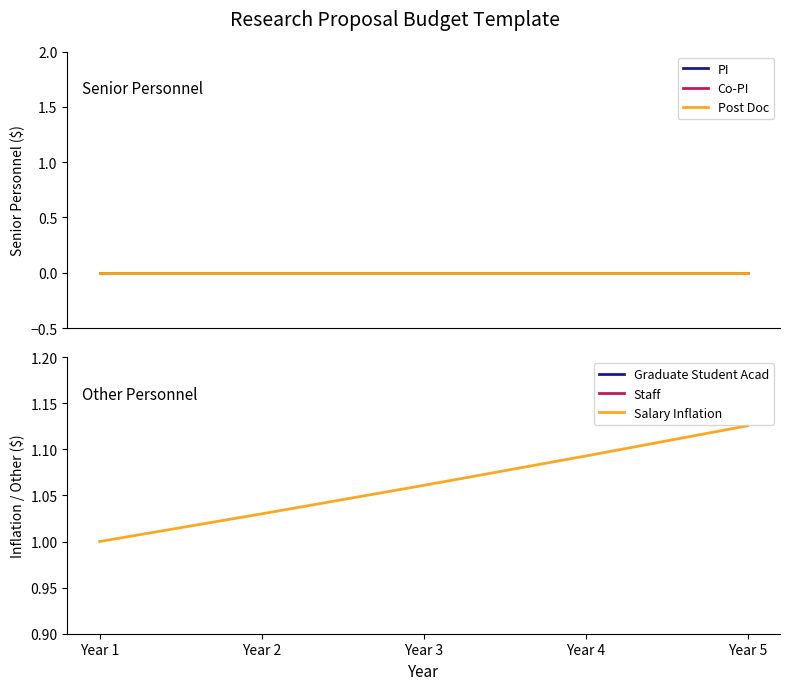

True or false: PI and Staff intersect in this chart.

False